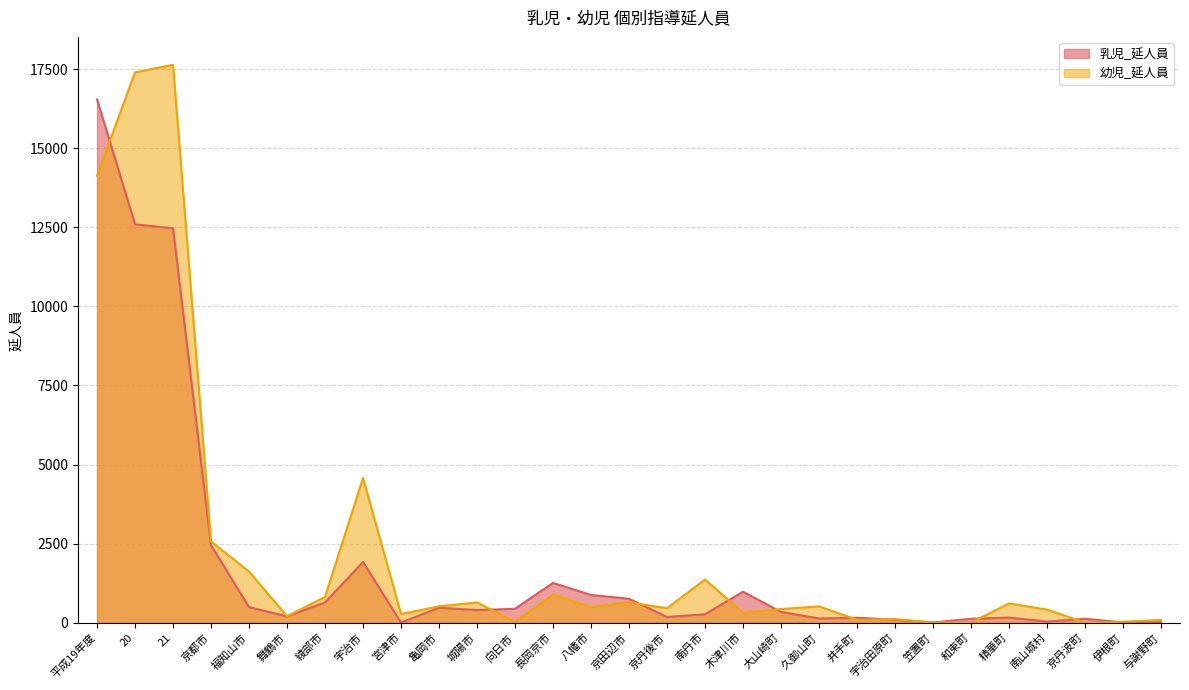

What is the label of the 29th point from the left?

与謝野町